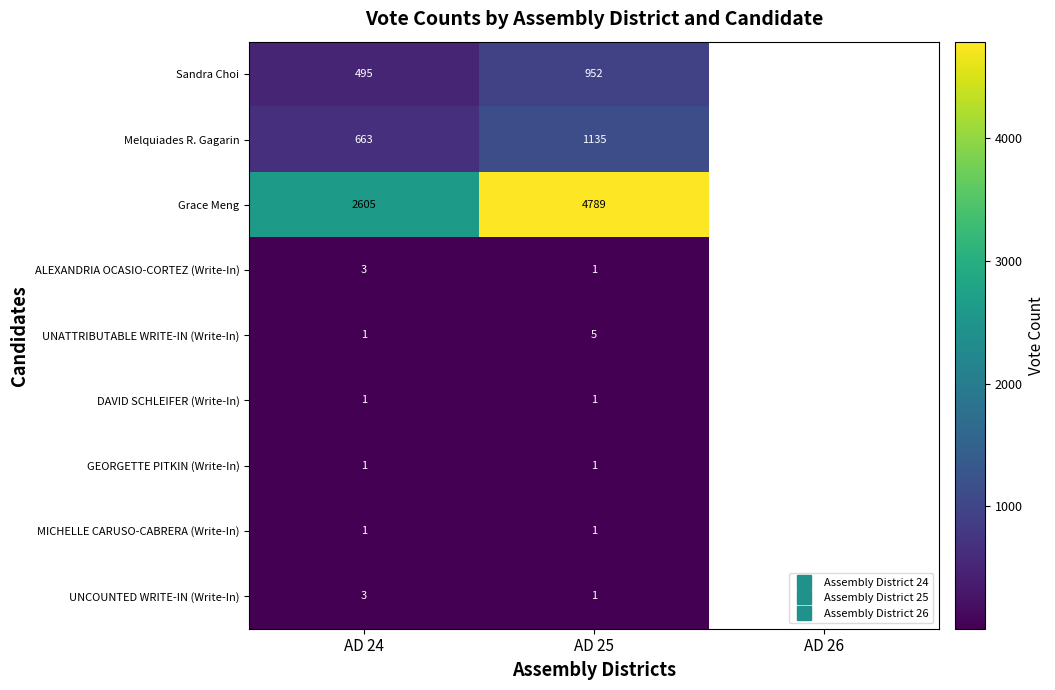

What is the approximate value of UNATTRIBUTABLE WRITE-IN (Write-In) at AD 25?

5.0